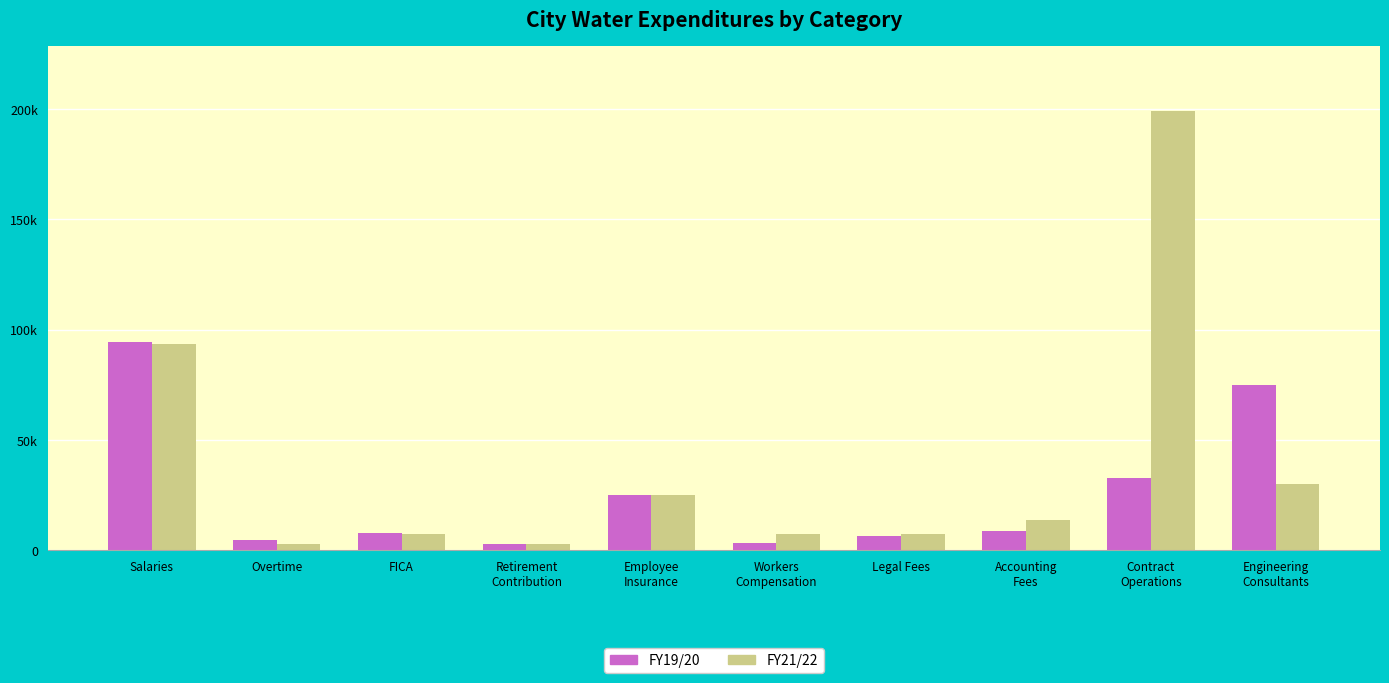

What is the smallest value displayed?

2888.0